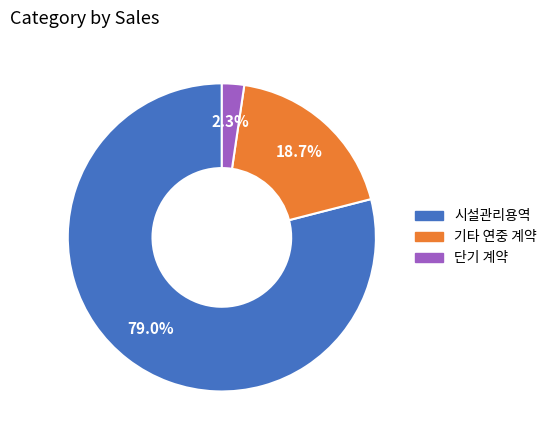

Is there any slice that represents more than half of the pie?

Yes